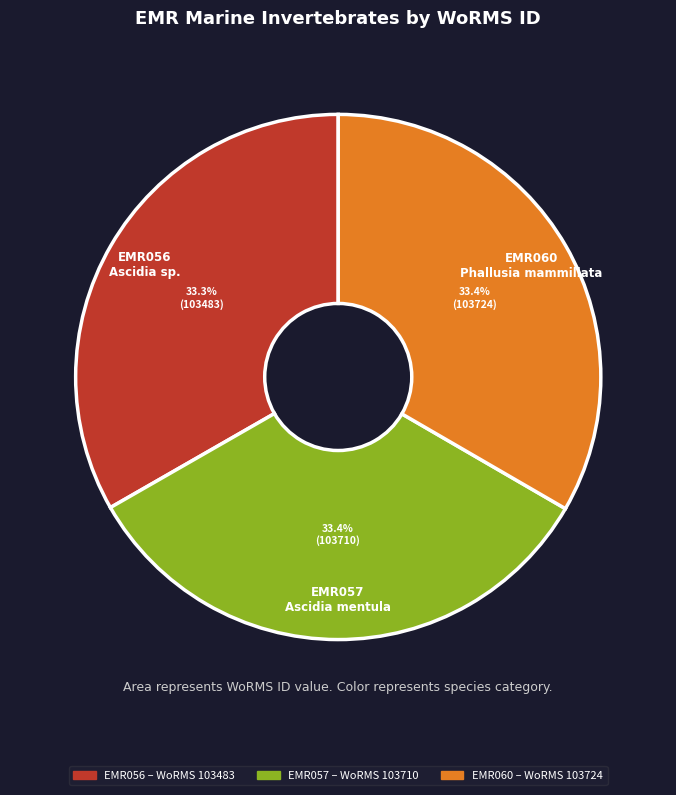

To the nearest percent, what is the average slice percentage?

33%